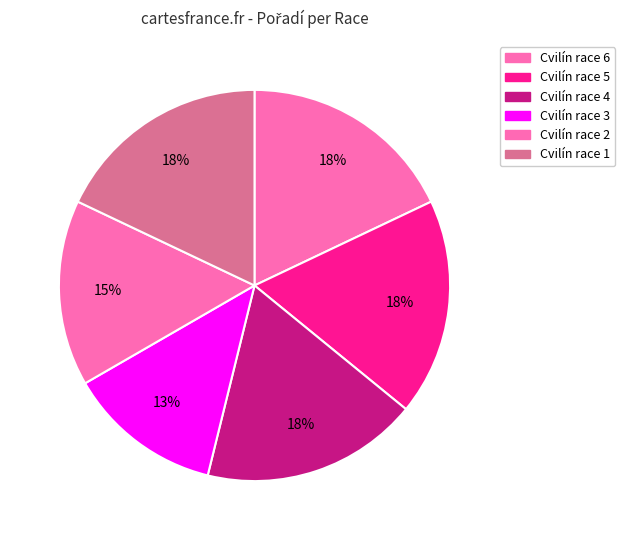

How many slices are in this pie chart?

6